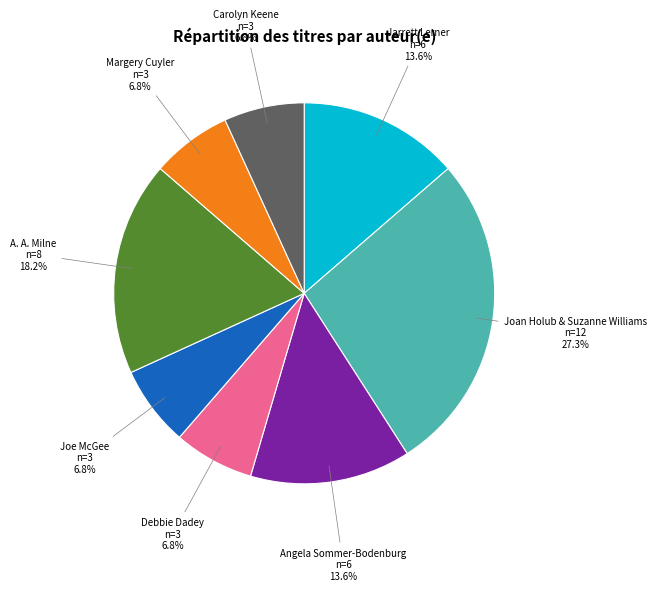

Does Joe McGee n=3 represent more than half of the total?

No